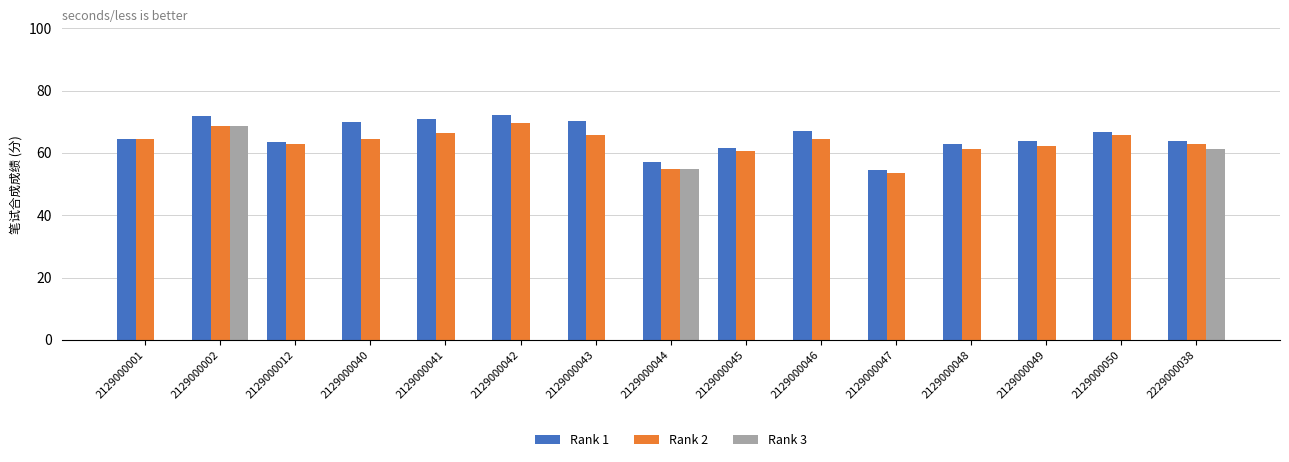

True or false: Rank 2 has a value of 116.2 at 2129000042.

False